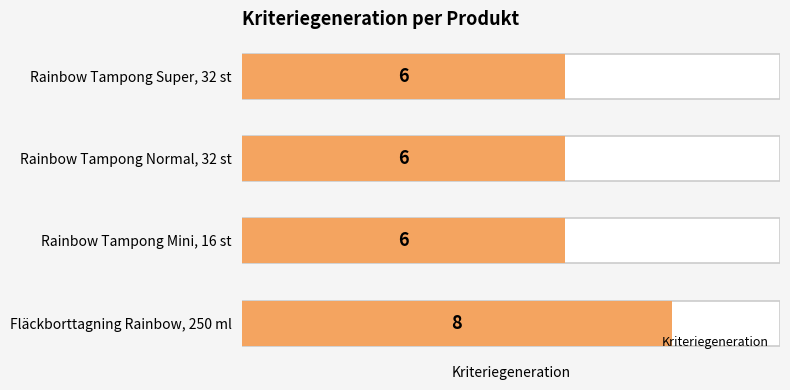

What is the value of the 4th bar from the left?

6